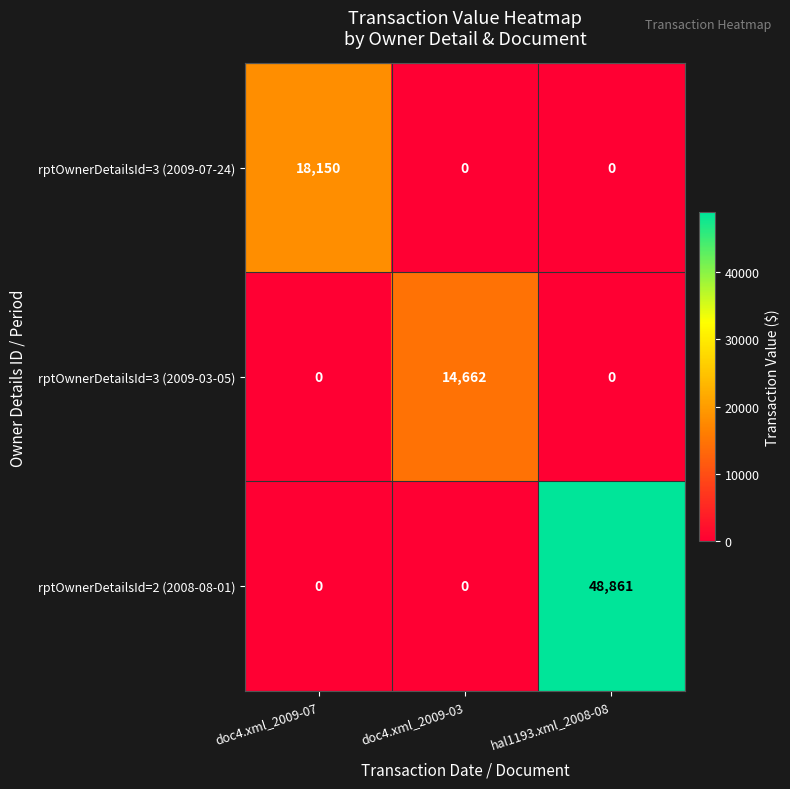

How many series are shown in this chart?

3